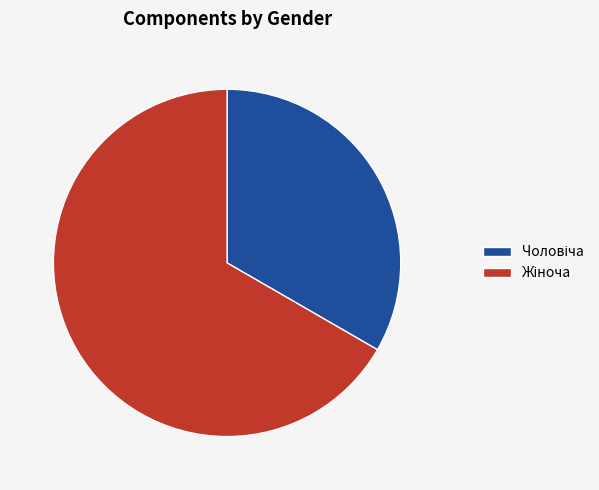

Is there any slice that represents more than half of the pie?

Yes